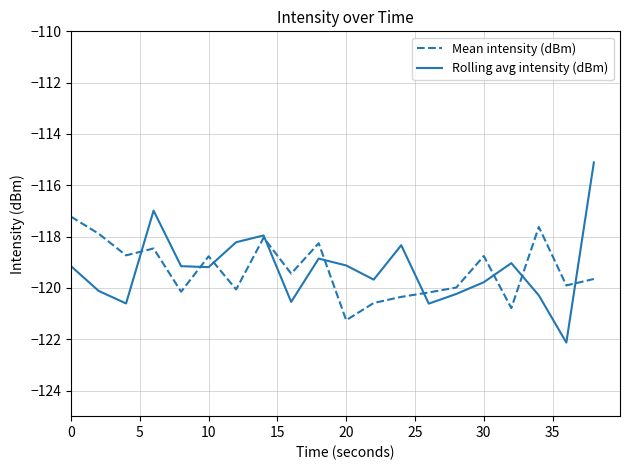

What is the average value of the Rolling avg intensity (dBm) series?

-119.3